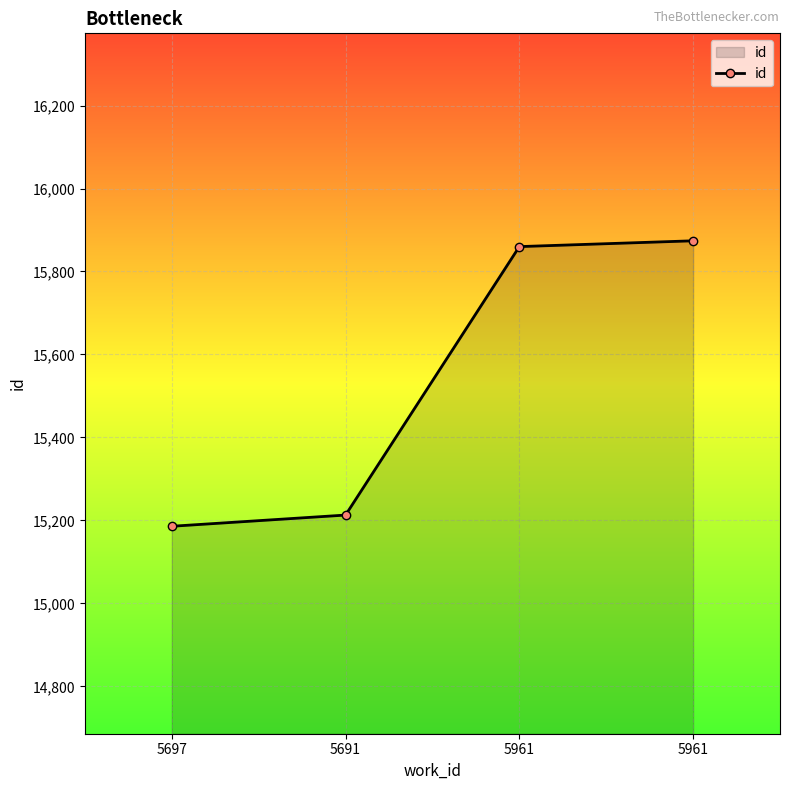

Reading right to left, extract all data points from this chart.

5961=15874	5961=15860	5691=15213	5697=15186